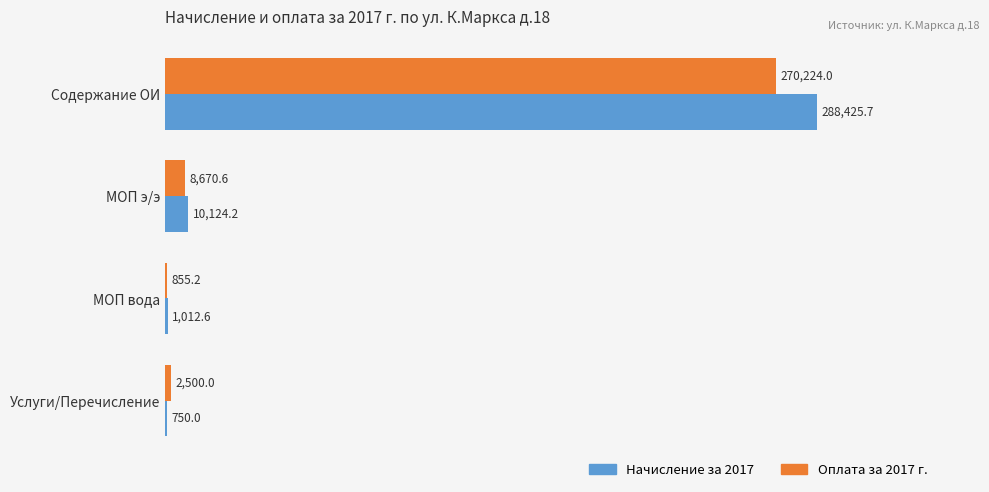

Is it true that Оплата за 2017 г. equals 855.2 at МОП вода?

True